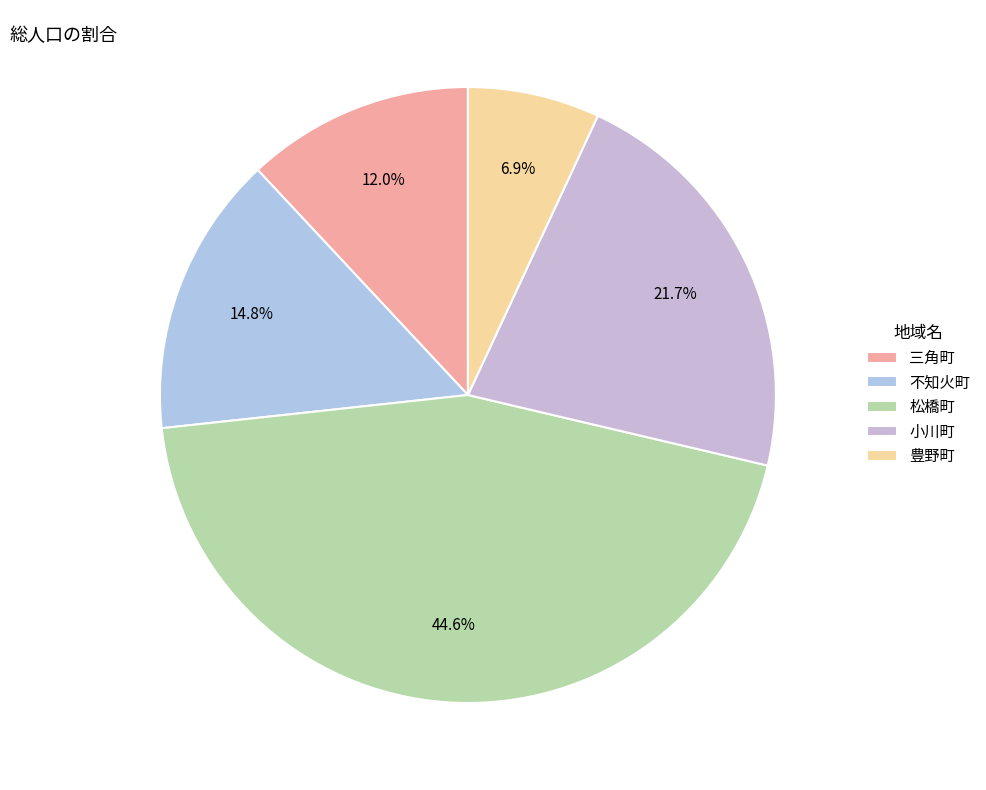

Combined, what portion of the pie is 小川町 and 三角町?

33.7%